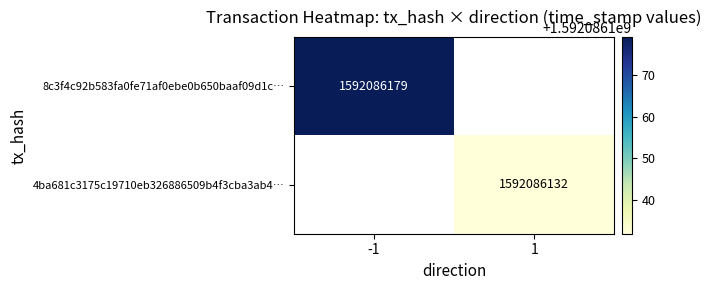

Reading left to right, what are all the values shown in this chart?

8c3f4c92b583fa0fe71af0ebe0b650baaf09d1c: -1	1592086179
4ba681c3175c19710eb326886509b4f3cba3ab4: 1	1592086132